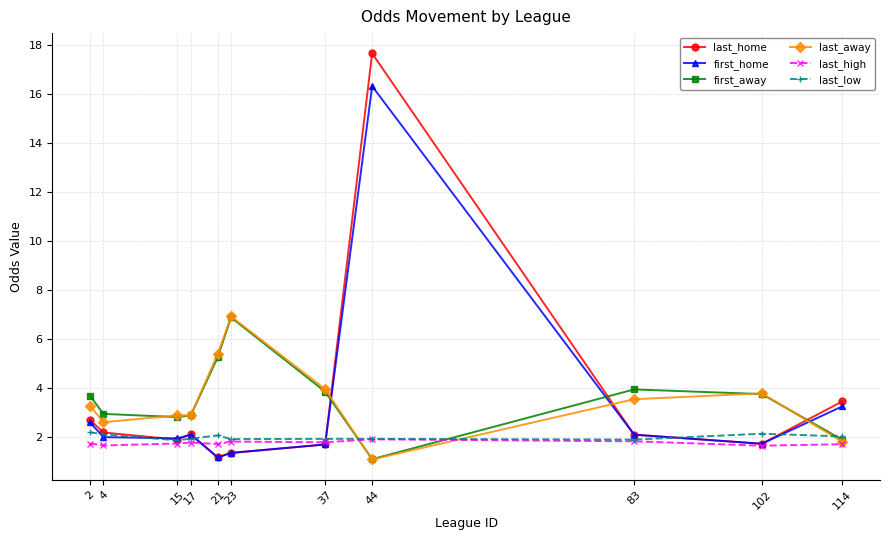

What is the spread (max minus min) of values at 4?

1.3